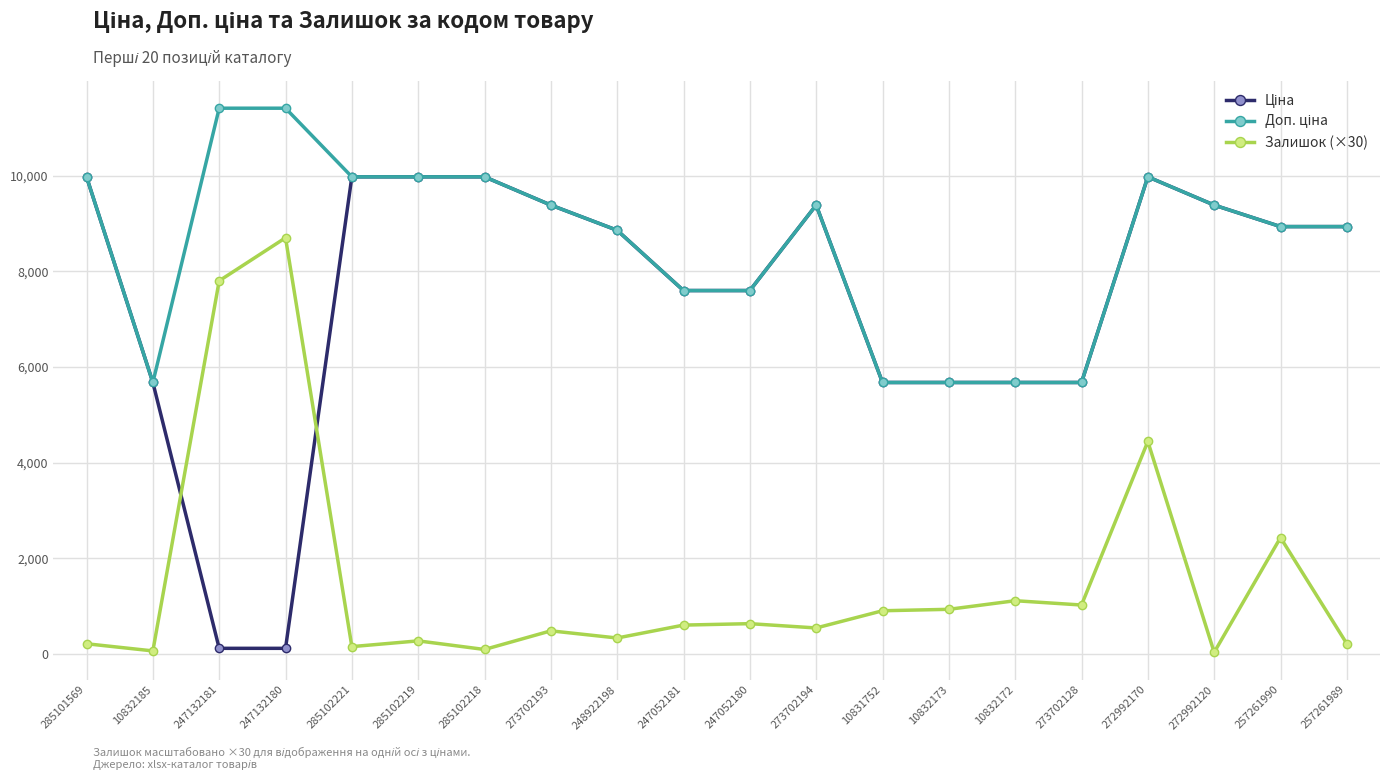

The Залишок (×30) series shows 210.0 at 285101569. True or false?

True